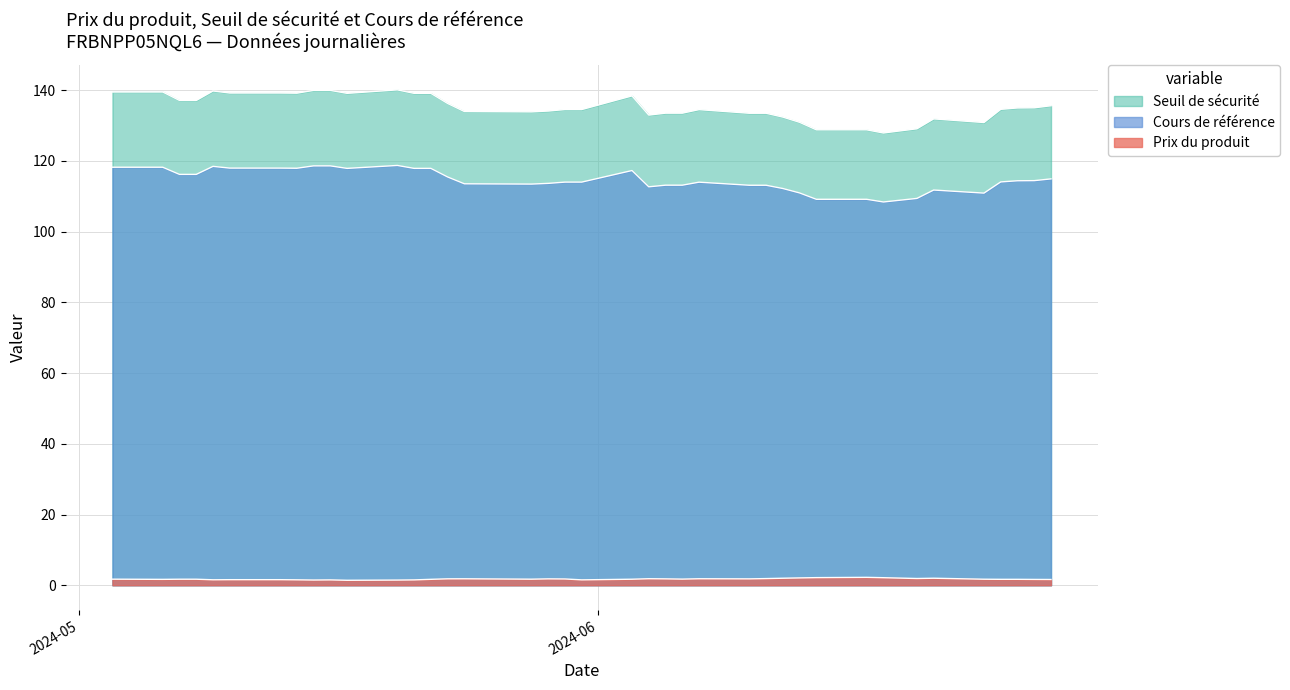

List the series in order of their overall mean, lowest first.

Prix du produit, Cours de référence, Seuil de sécurité